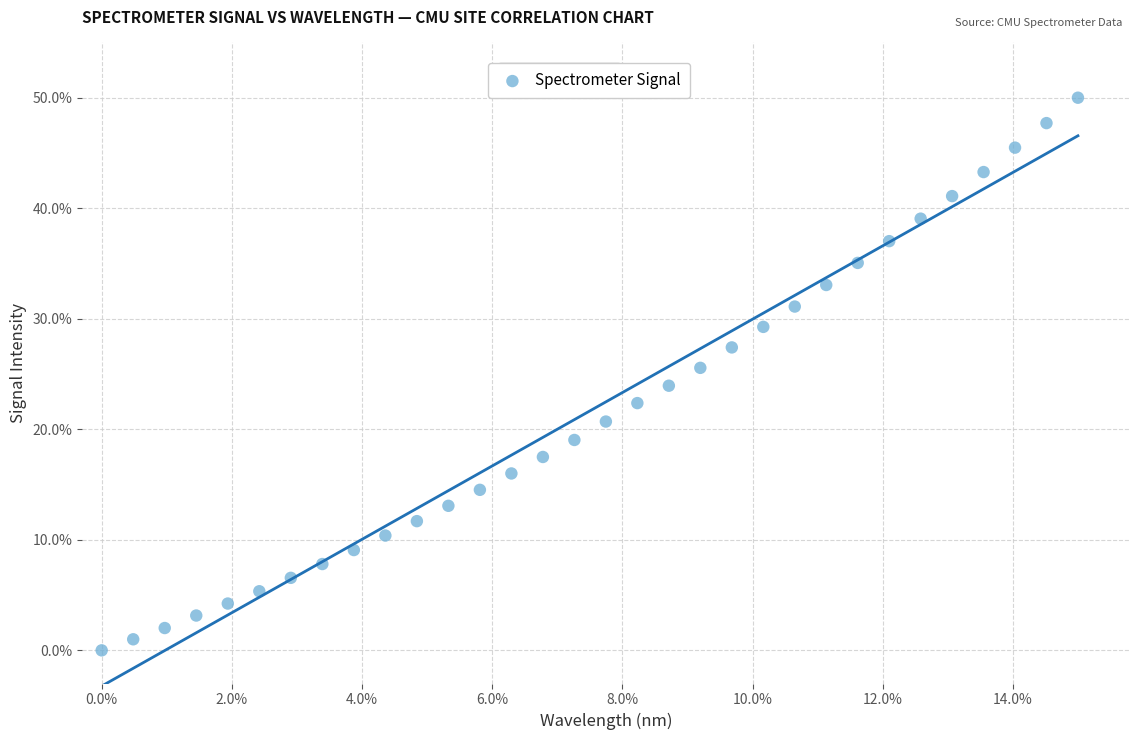

What is the range of Y values (max minus min)?

50.0